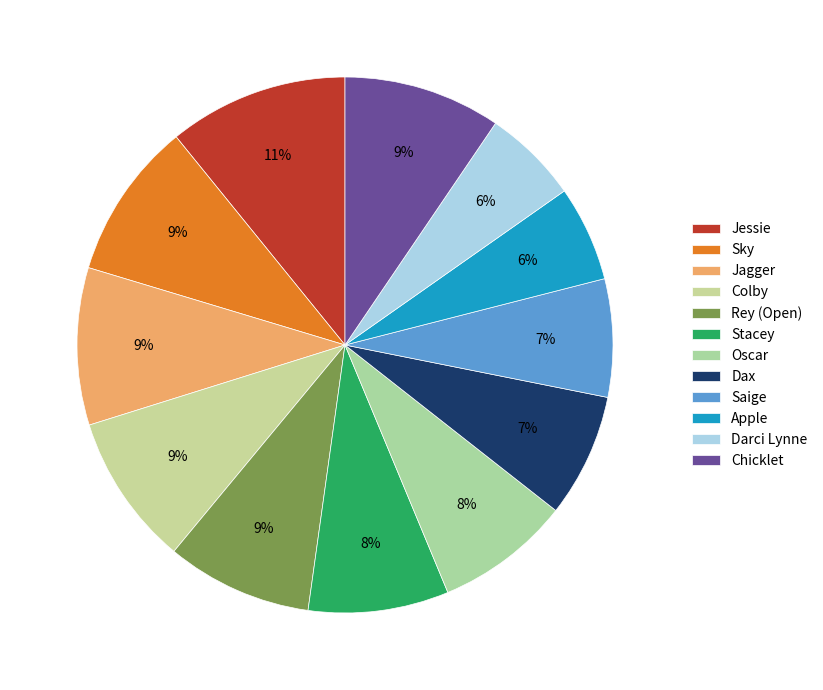

How many slices are in this pie chart?

12